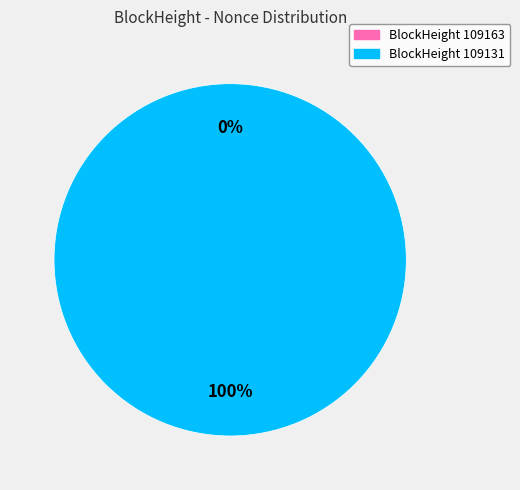

Count the number of slices in the pie.

2